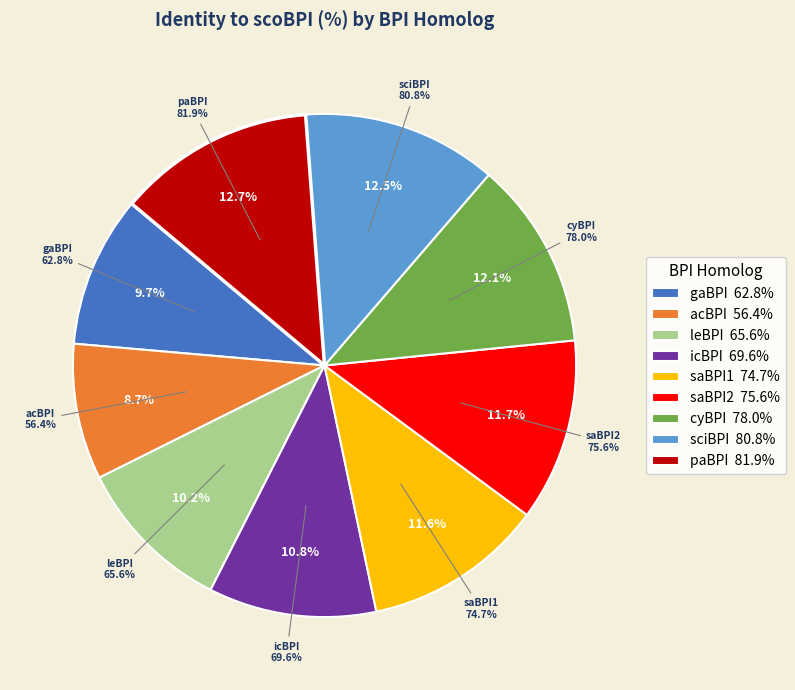

What is the smallest slice in the pie chart?

acBPI